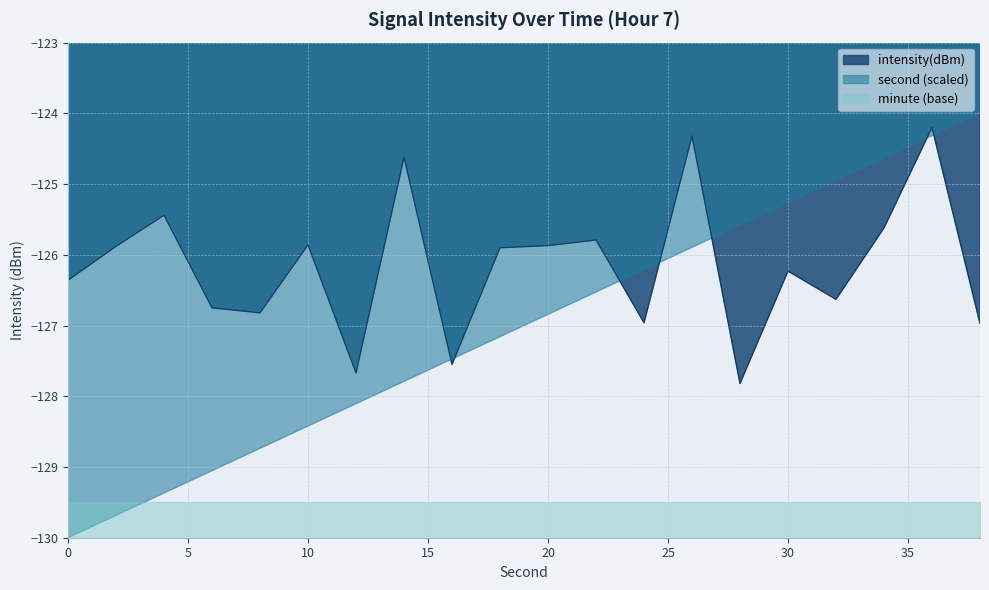

Reading left to right, what are all the values shown in this chart?

-126.4	-125.9	-125.4	-126.8	-126.8	-125.9	-127.7	-124.6	-127.5	-125.9	-125.9	-125.8	-127.0	-124.3	-127.8	-126.2	-126.6	-125.6	-124.2	-127.0